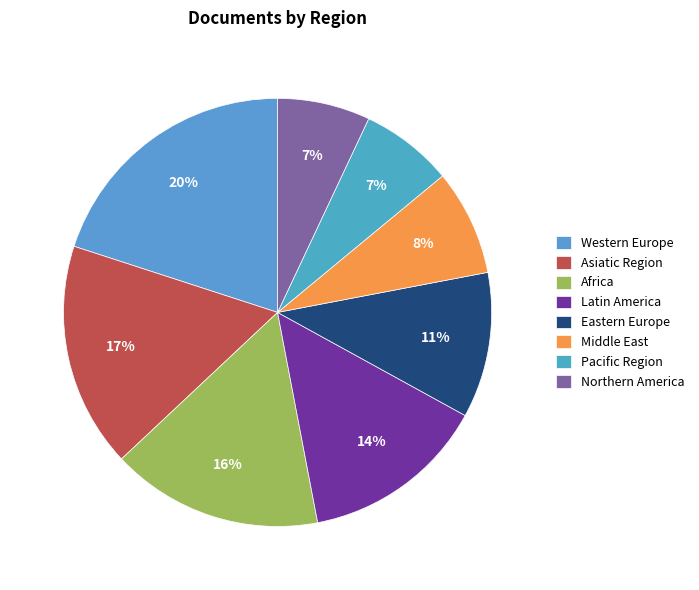

The Middle East slice represents 8% of the pie. True or false?

True